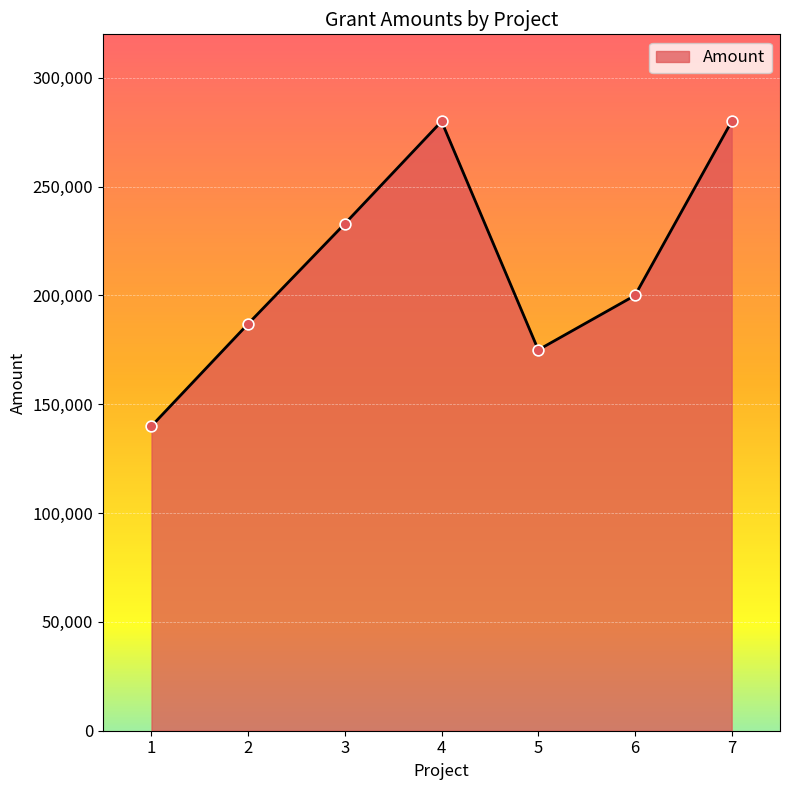

What is the ratio of the value at 4 to the value at 7?

1.0